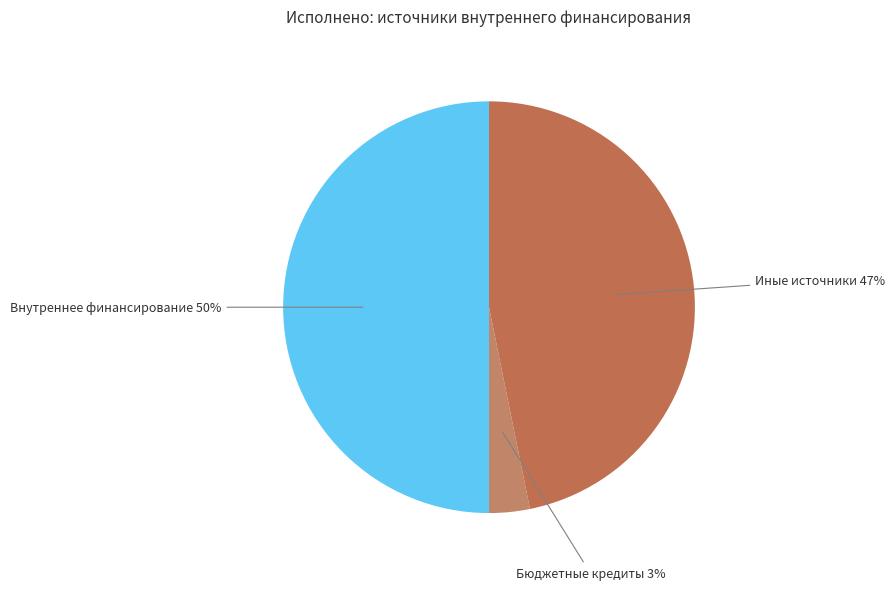

To the nearest percent, what is the difference between the largest and smallest slice percentages?

47%